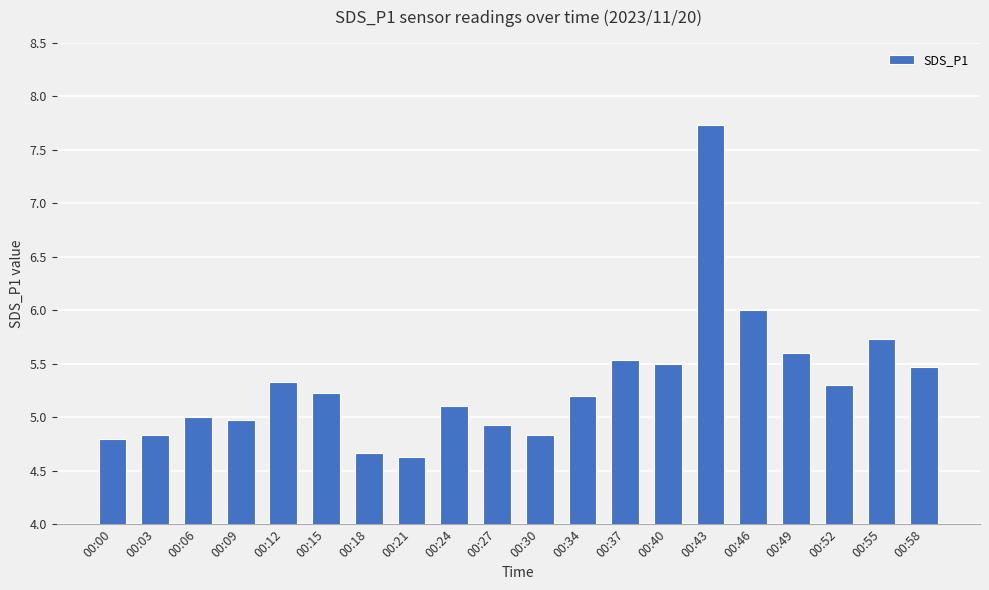

What is the difference between the maximum and minimum values?

3.1